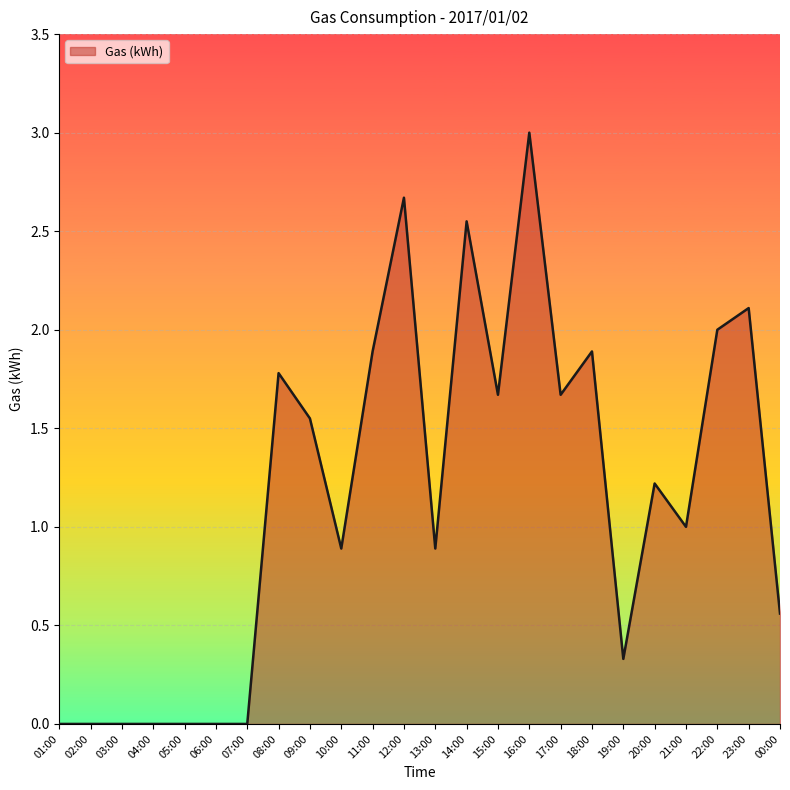

What is the difference between the maximum and minimum values?

3.0